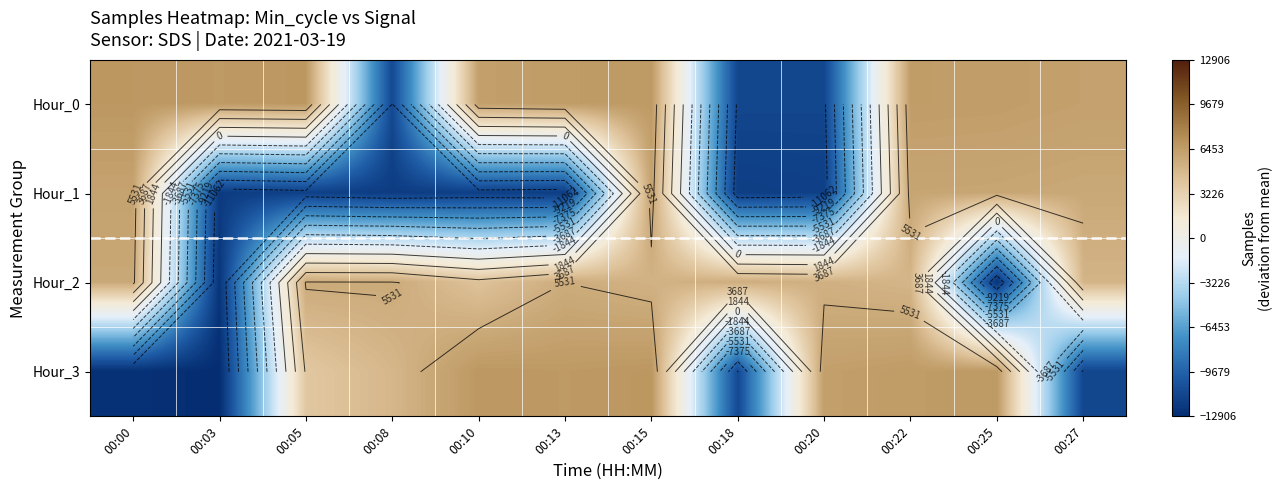

Read the Hour_2 value at 00:20.

5273.1